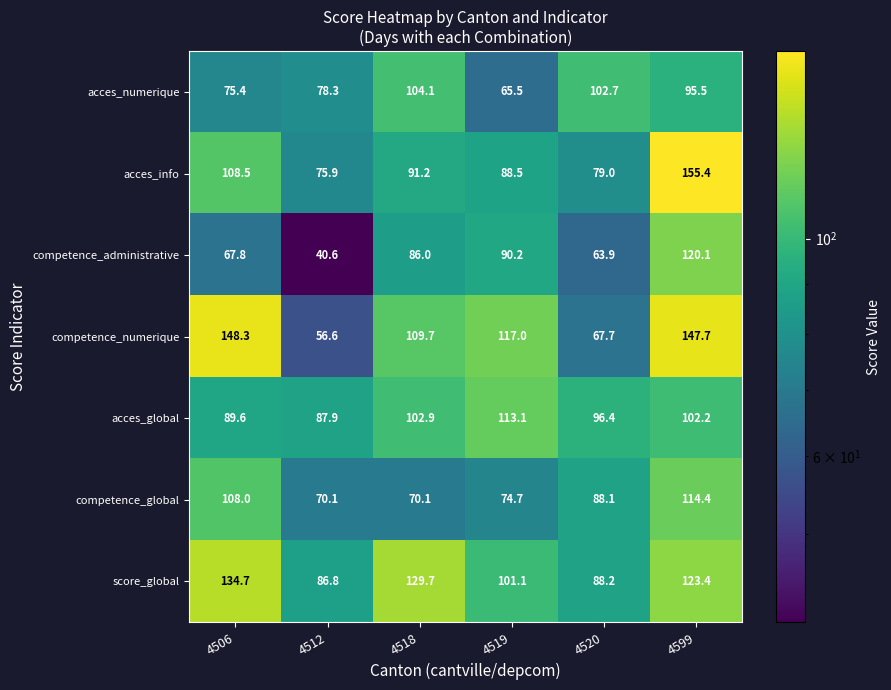

Is it true that competence_numerique equals 78.7 at 4519?

False